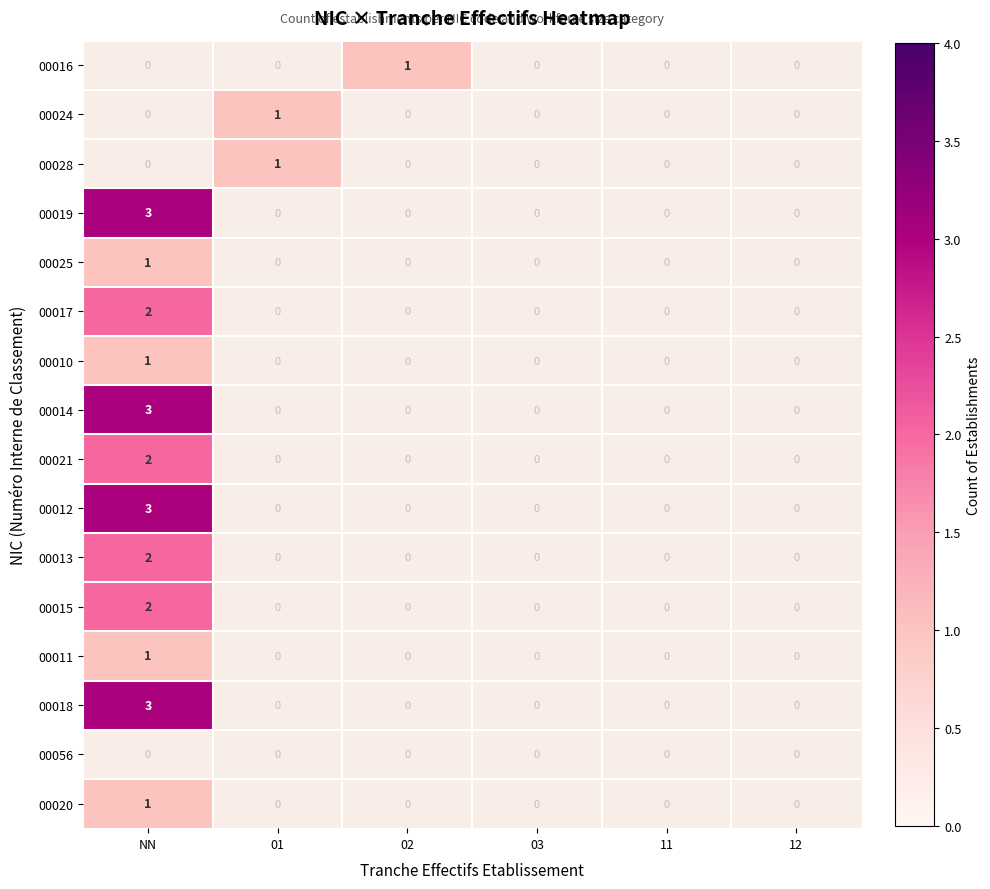

The 00011 series shows 1 at NN. True or false?

True